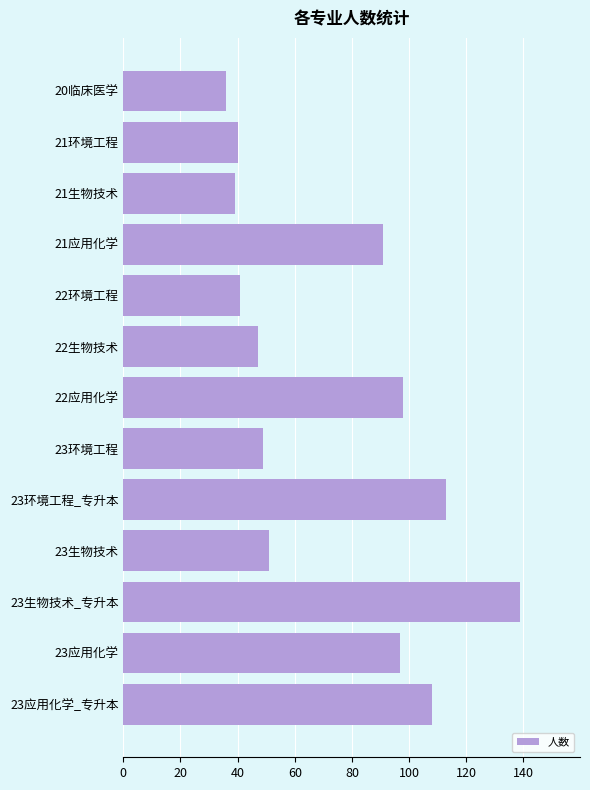

Between 22应用化学 and 23应用化学_专升本, which is larger?

23应用化学_专升本